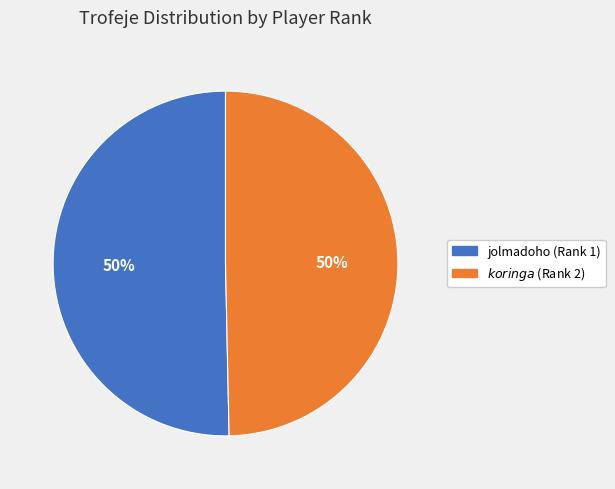

The jolmadoho (Rank 1) slice represents 50% of the pie. True or false?

True